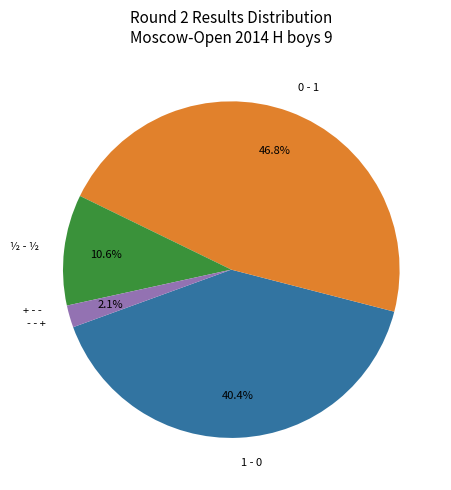

What is the ratio of the value at 0 - 1 to the value at ½ - ½?

4.4